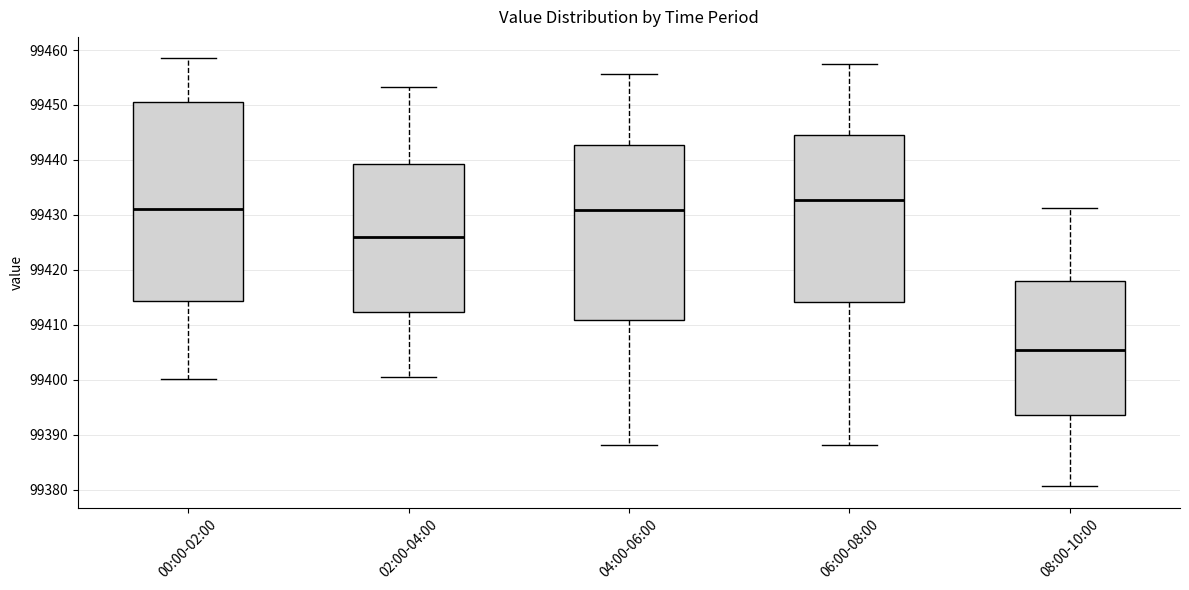

Which box is the tallest, from its lower edge to its upper edge?

00:00-02:00